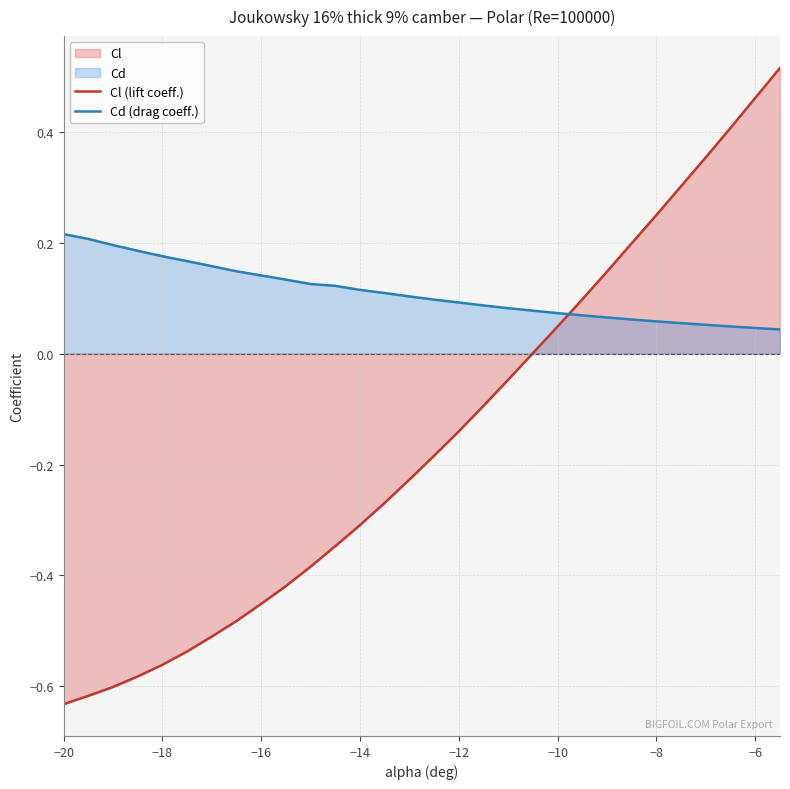

True or false: Cl (lift coeff.) has more than 2 interior local peaks.

False